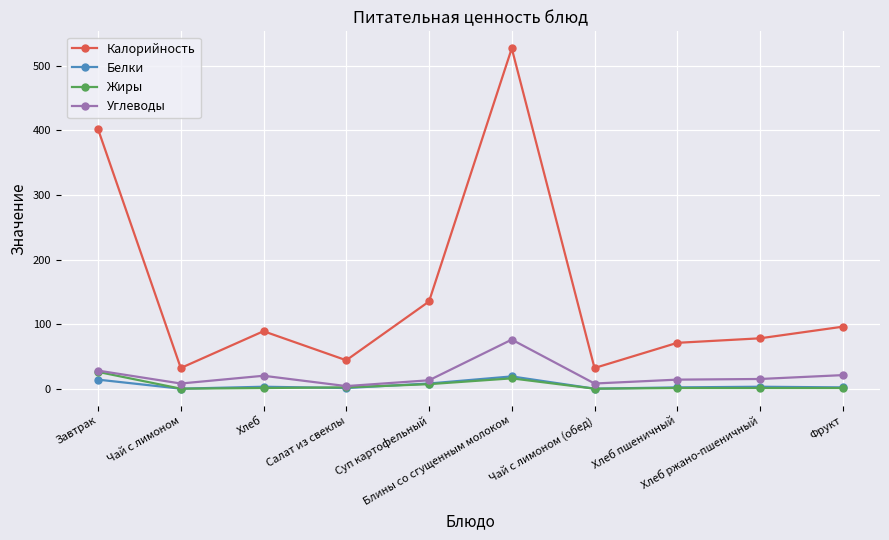

Which series has the widest spread of values?

Калорийность